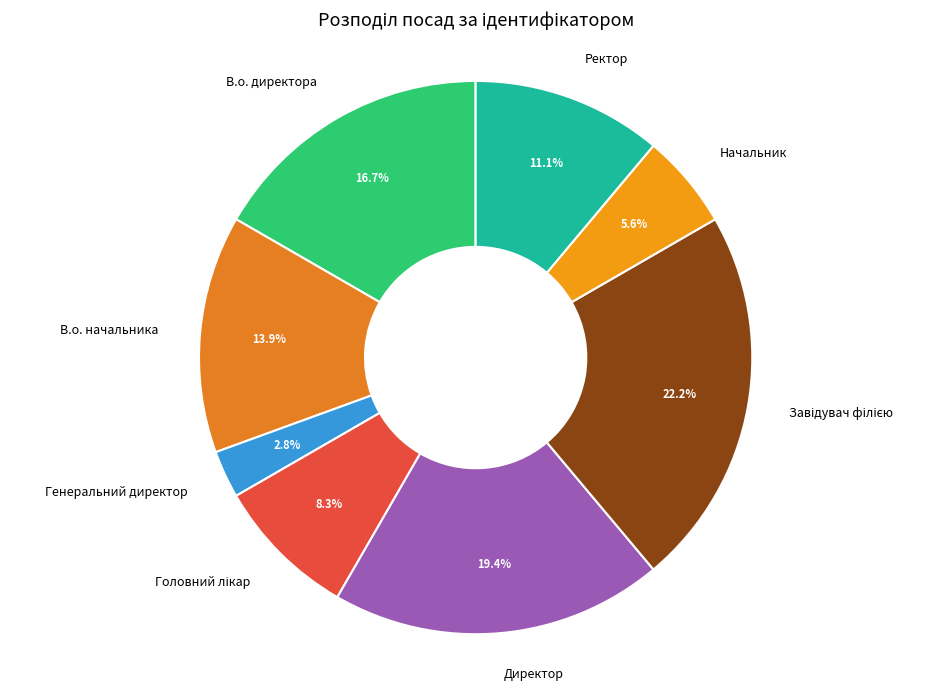

Is В.о. начальника the majority of the pie?

No